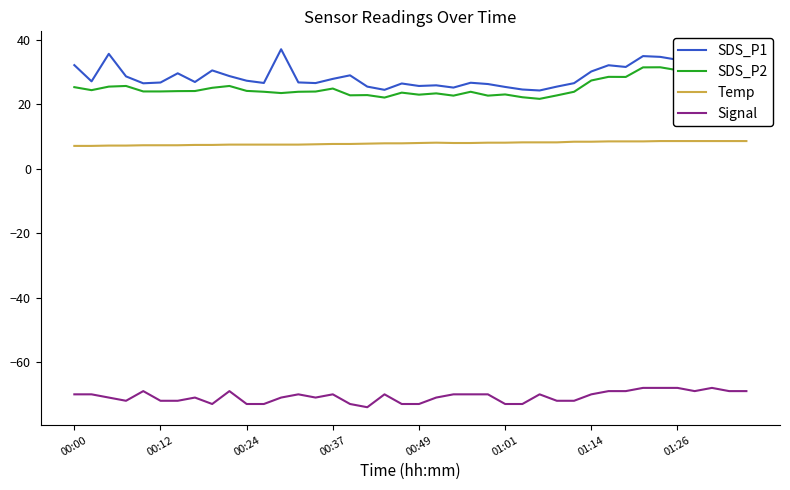

At 17, list the series in order from largest to smallest.

SDS_P1, SDS_P2, Temp, Signal